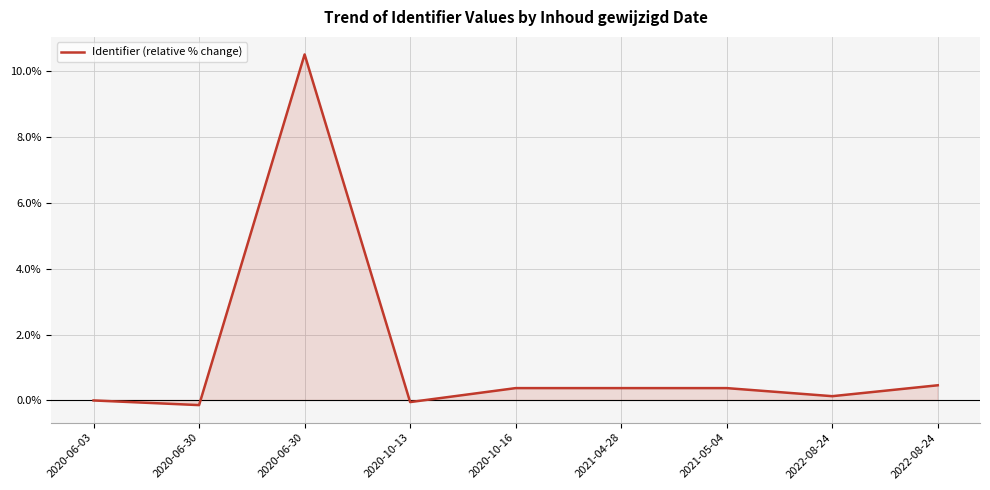

What is the change in value from 2021-05-04 to 2022-08-24?

+0.1